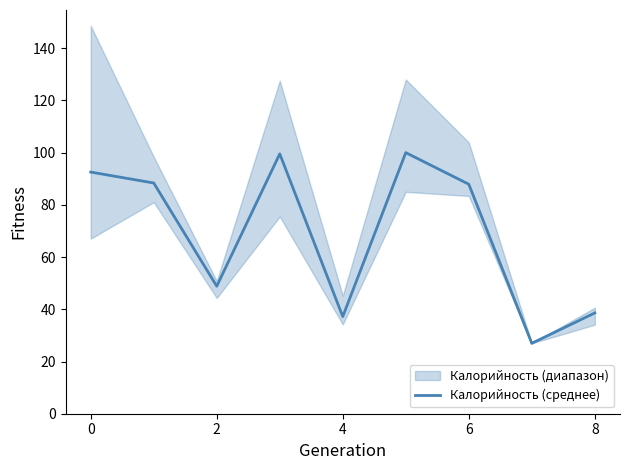

Reading left to right, what are all the values shown in this chart?

92.6	88.4	48.8	99.5	37.2	100.0	87.9	27.0	38.6